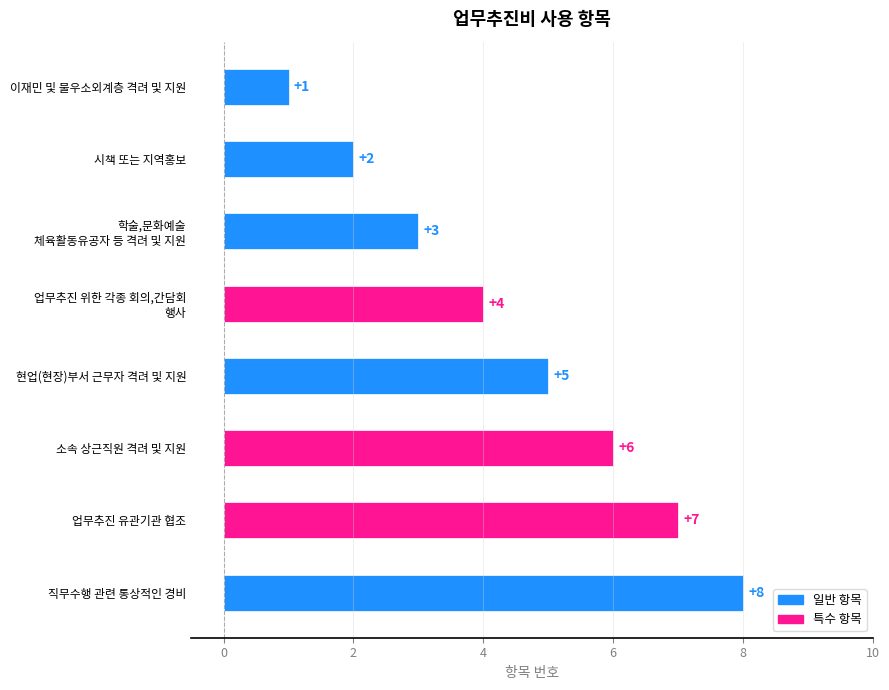

Reading bottom to top, extract all data points from this chart.

8	7	6	5	4	3	2	1